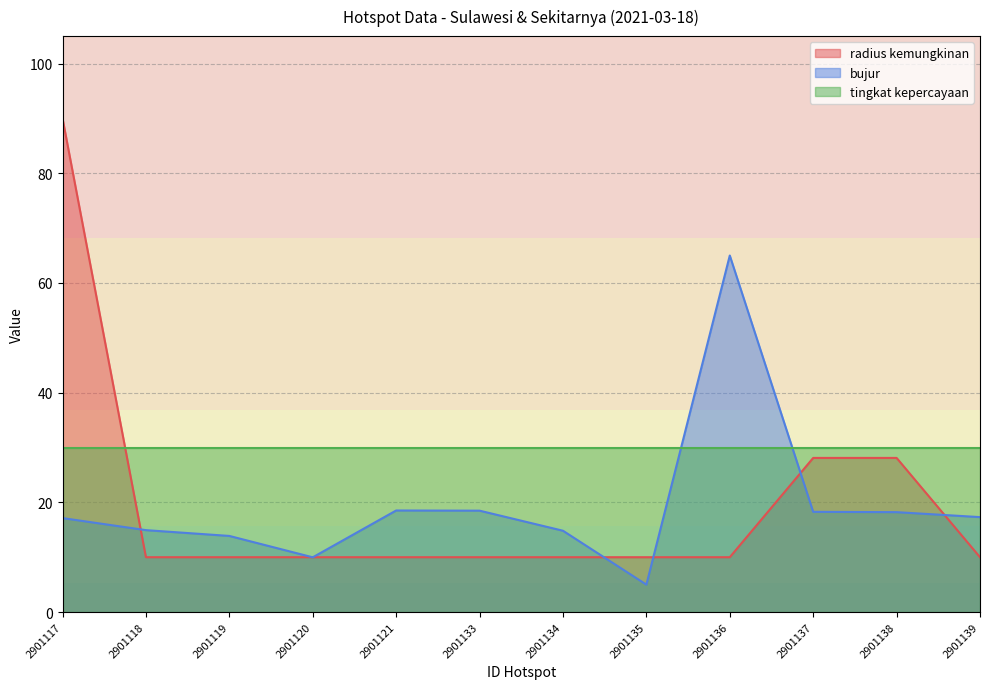

The bujur series shows 19.8 at 2901134. True or false?

False